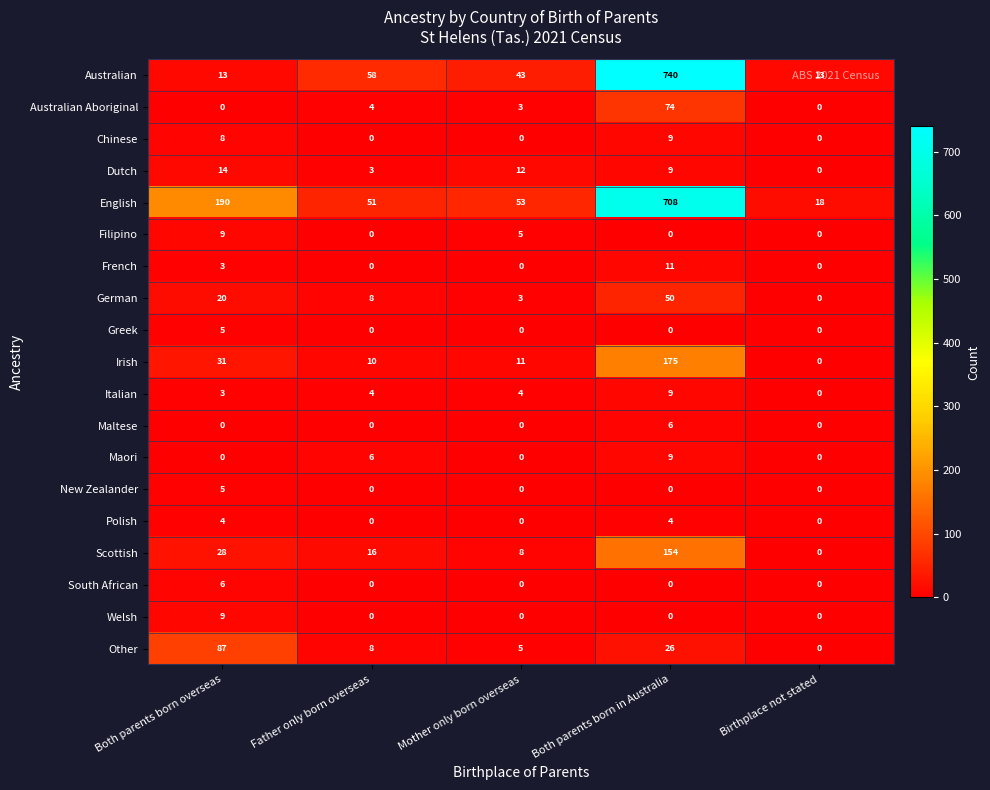

At how many categories does at least one series exceed 47?

4